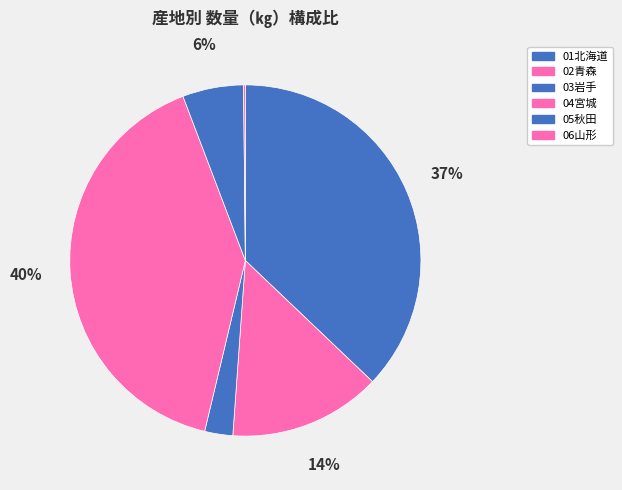

The 02青森 slice represents 14% of the pie. True or false?

True